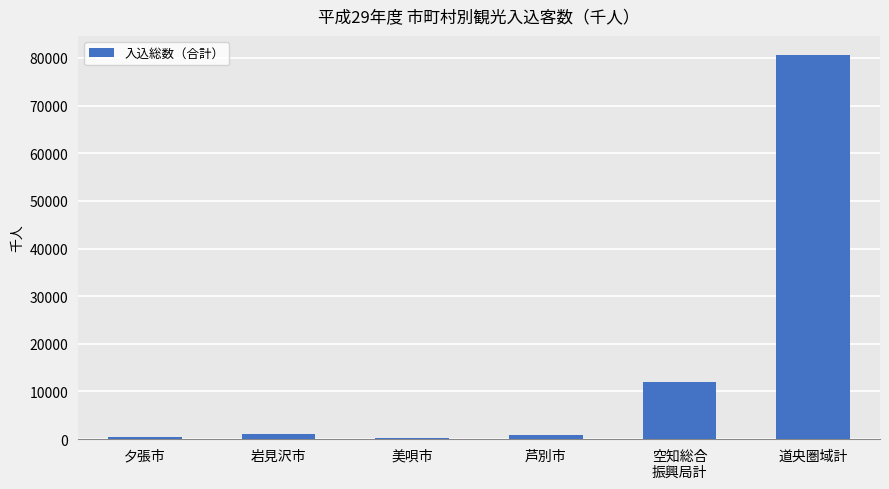

What is the greatest value displayed?

80600.3